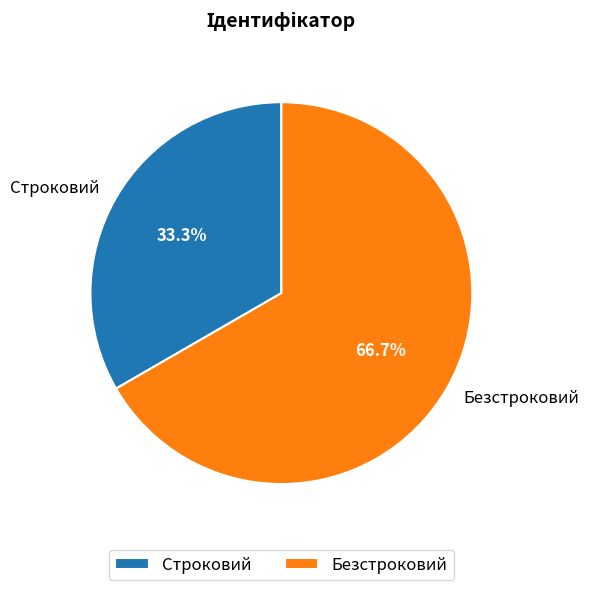

How many slices are in this pie chart?

2